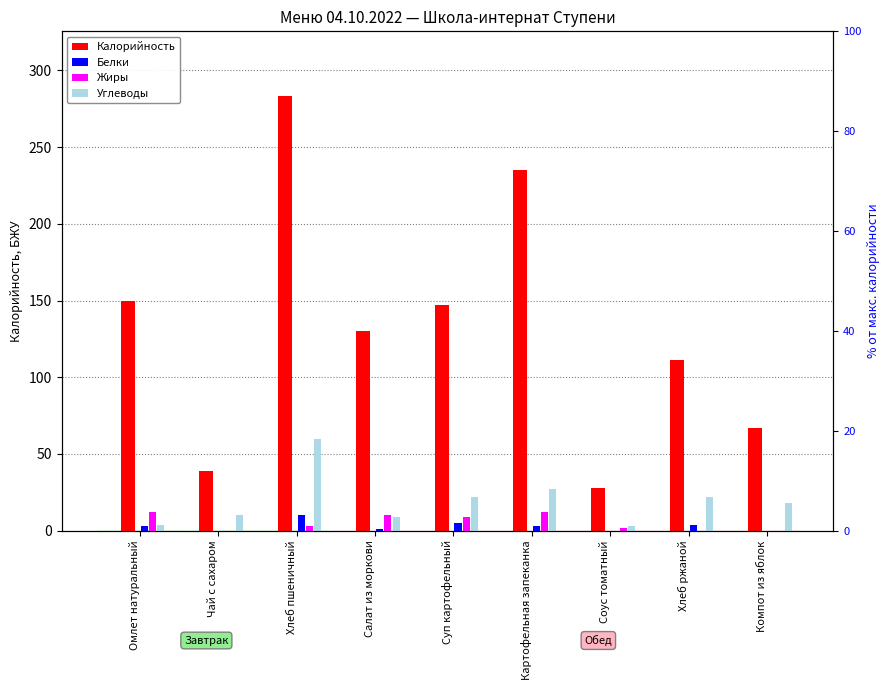

How many data points in Белки are above 3?

3